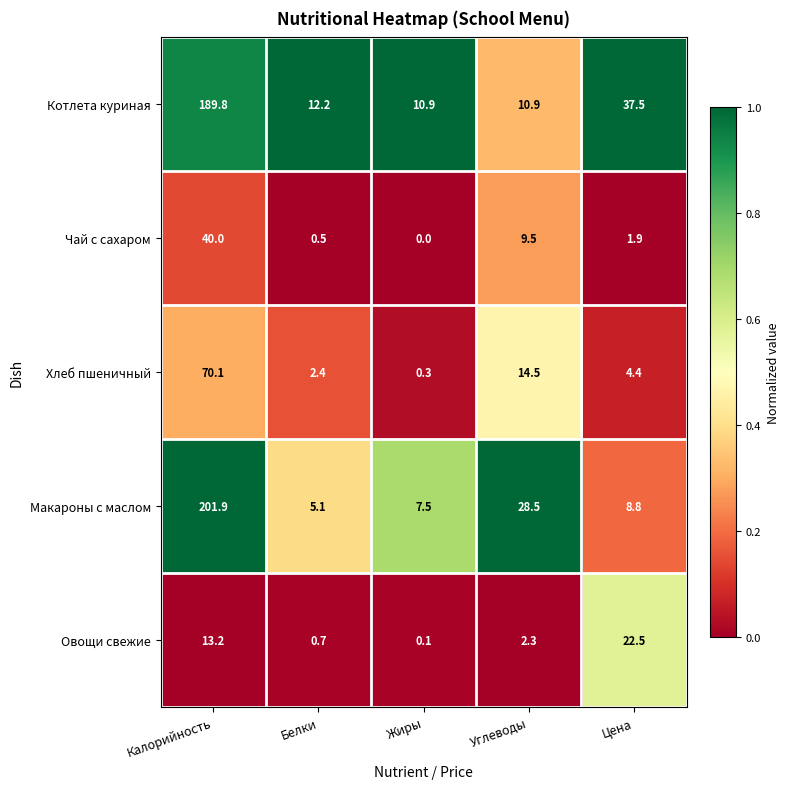

What is the difference between the highest and lowest values at Жиры?

10.9